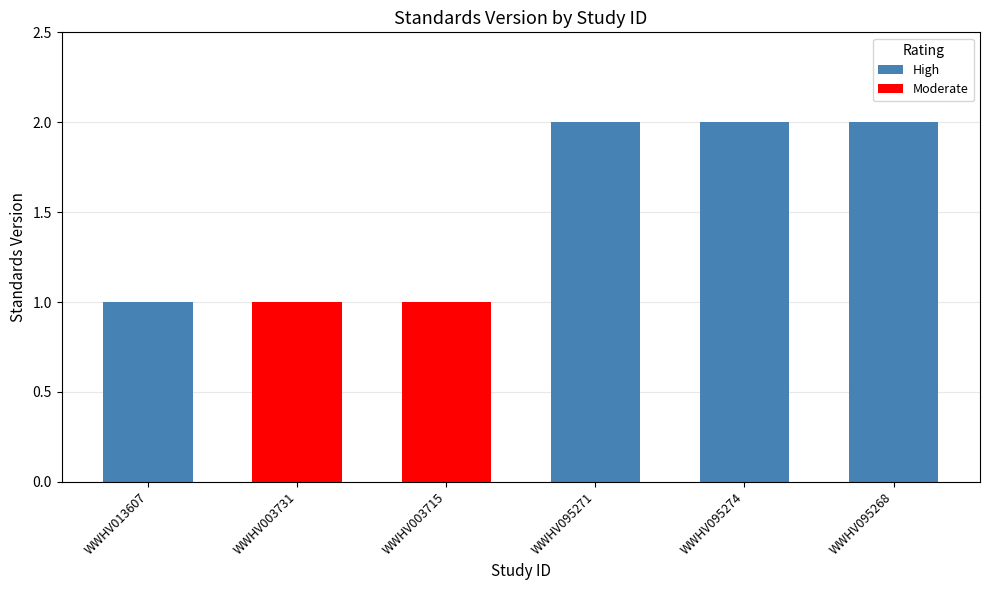

How many values are below 2?

3